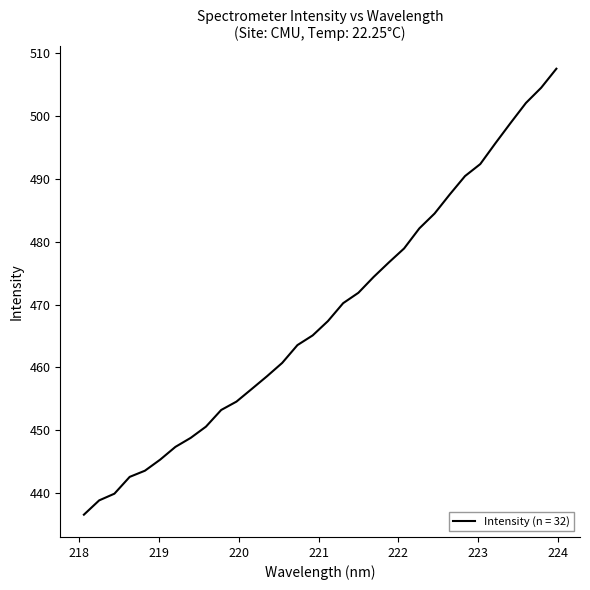

What is the difference between the maximum and minimum values?

71.0